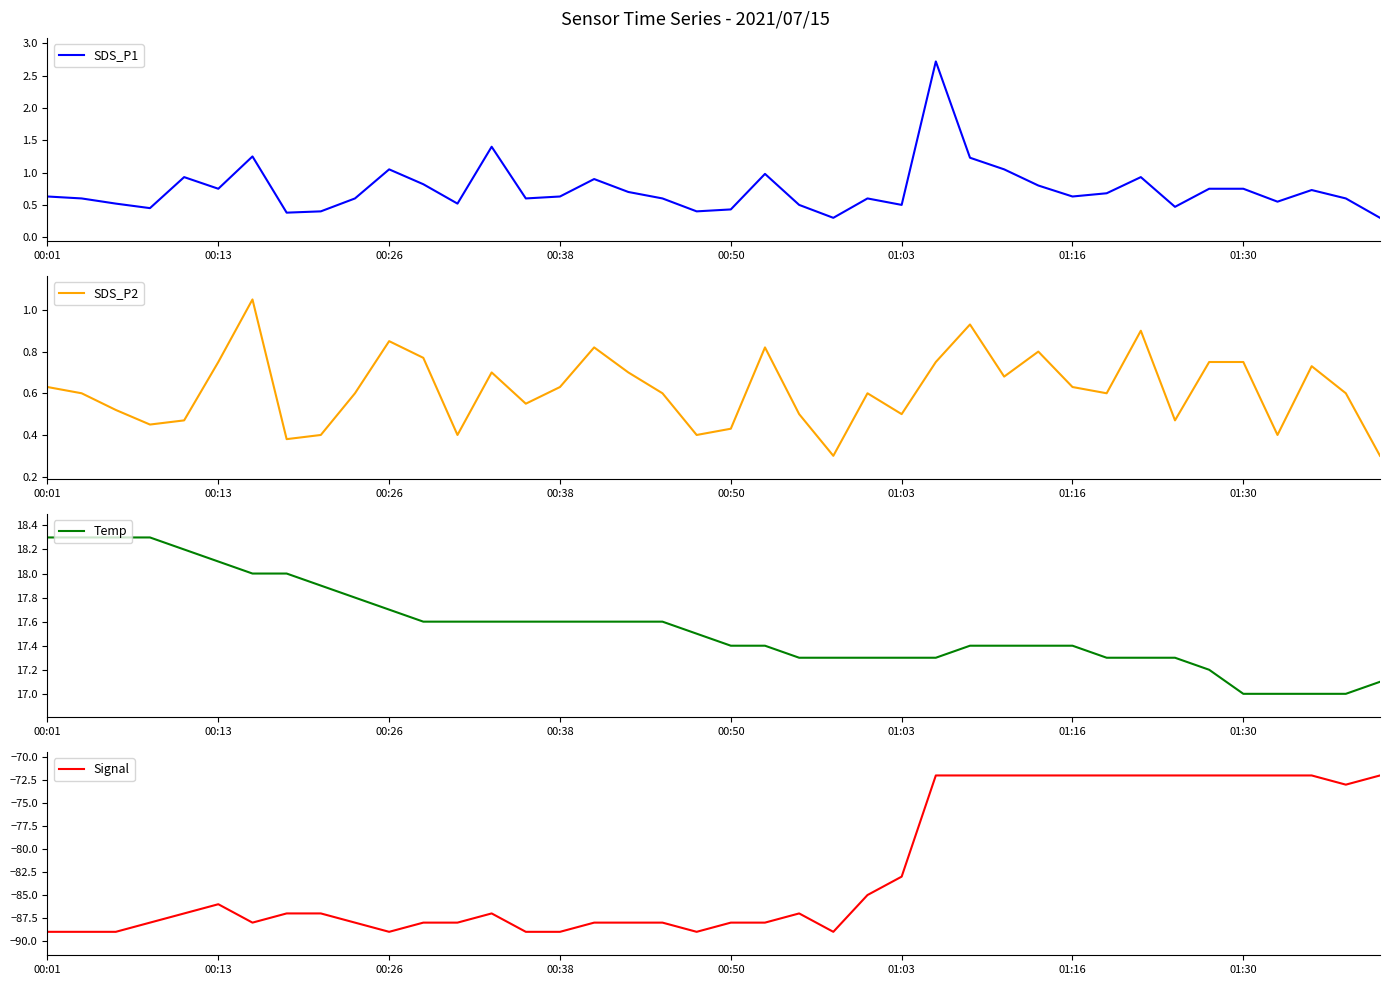

True or false: SDS_P2 and Signal cross at least once.

False